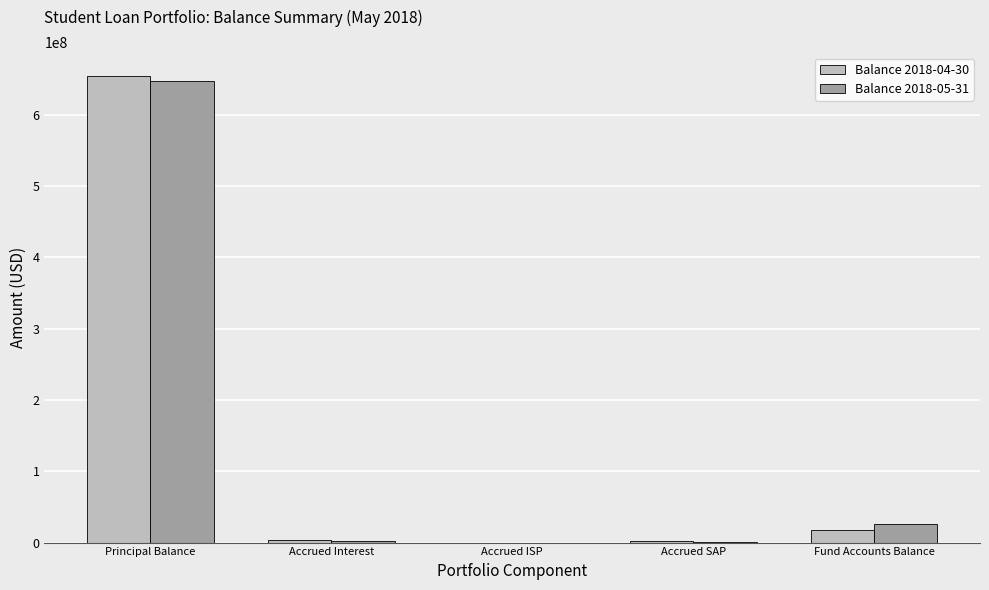

True or false: Balance 2018-05-31 has a value of 2892815.4 at Accrued Interest.

True